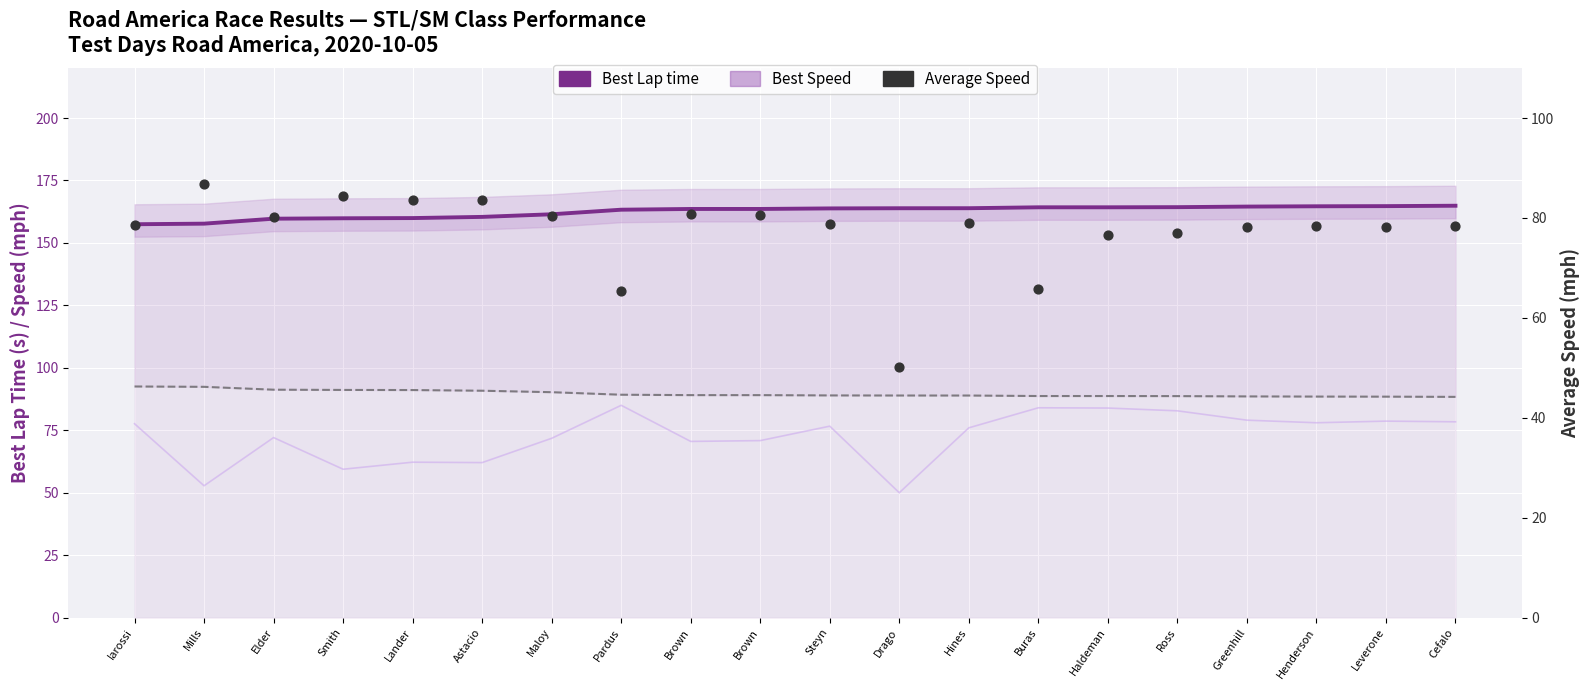

Which series has the largest total across all categories?

Best Lap time